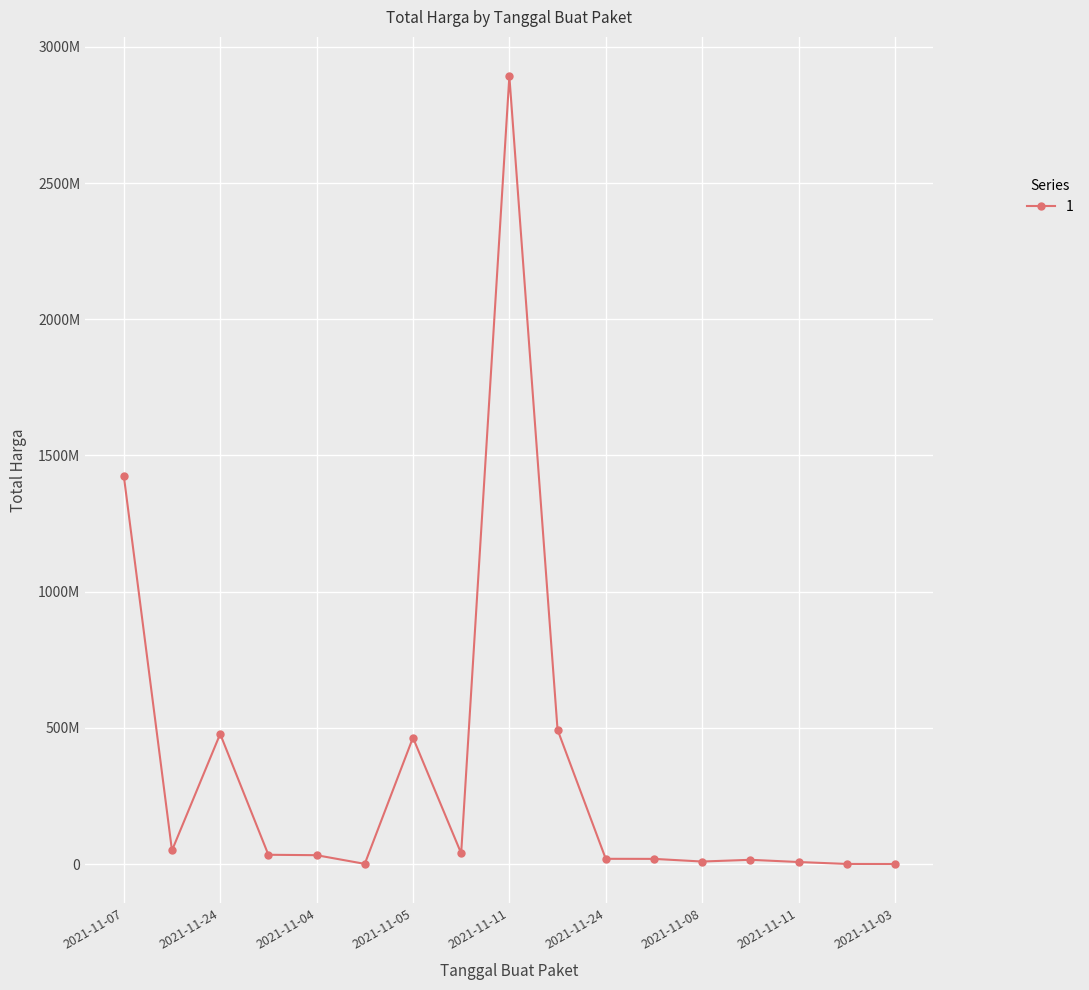

At which category does the data reach its first local peak?

2021-11-24